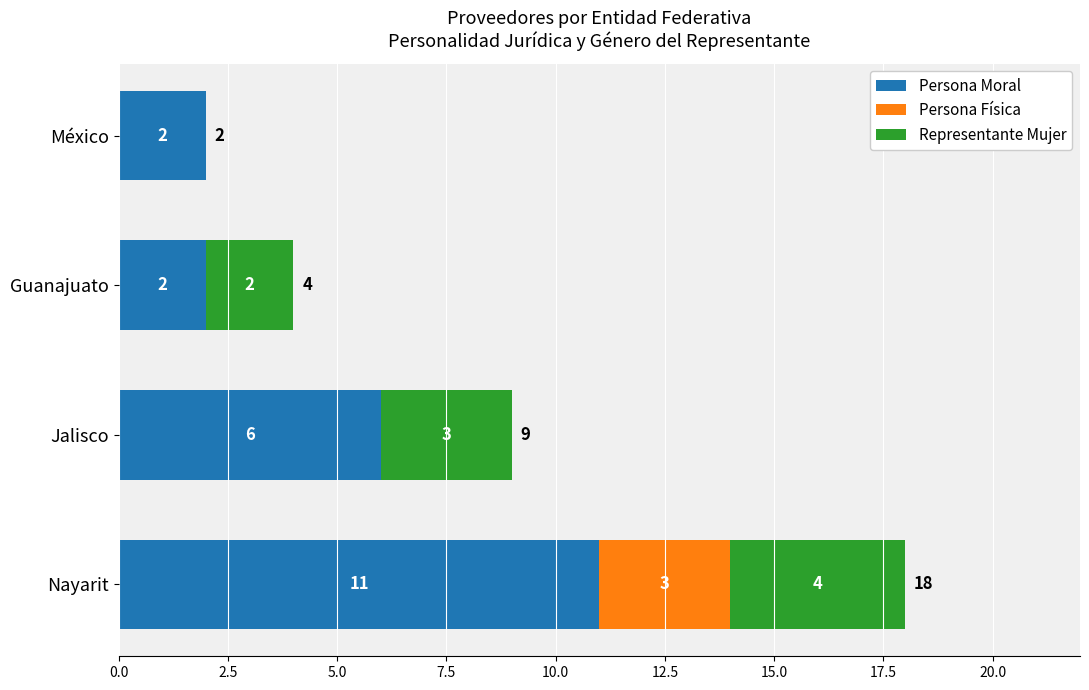

At which label is Persona Moral closest to 6?

Jalisco